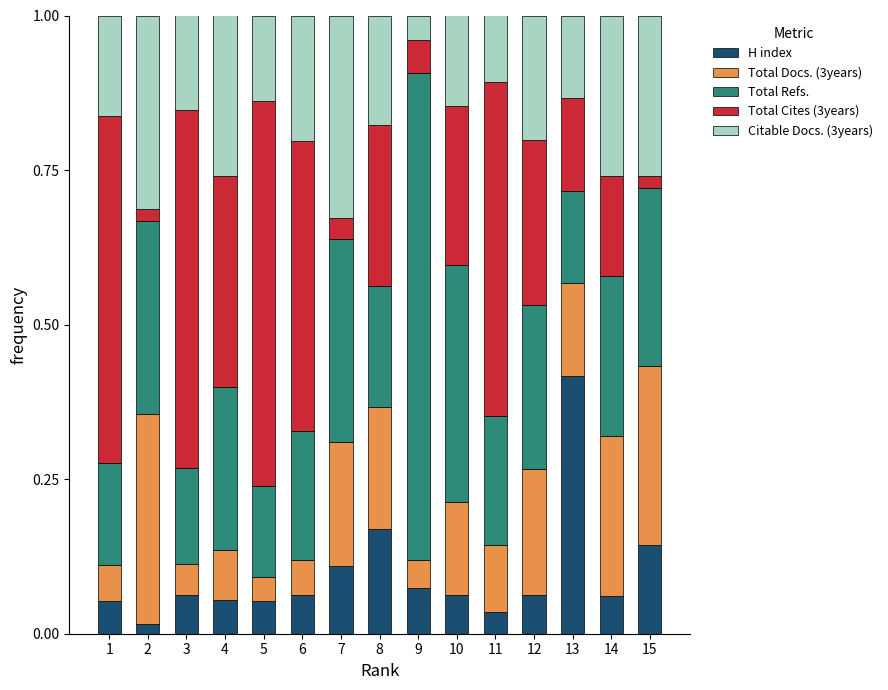

What is the total value across all series at 8?

1.0